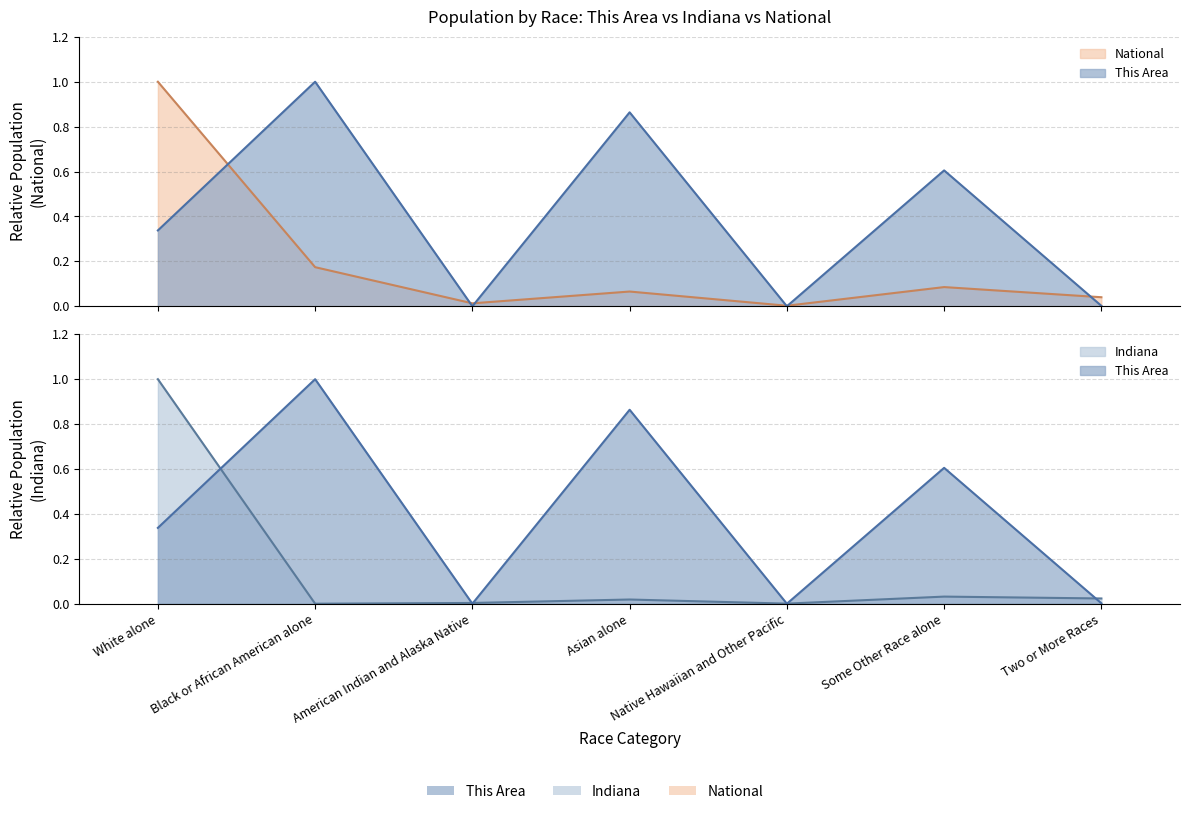

True or false: This Area has more than 1 interior local peaks.

True